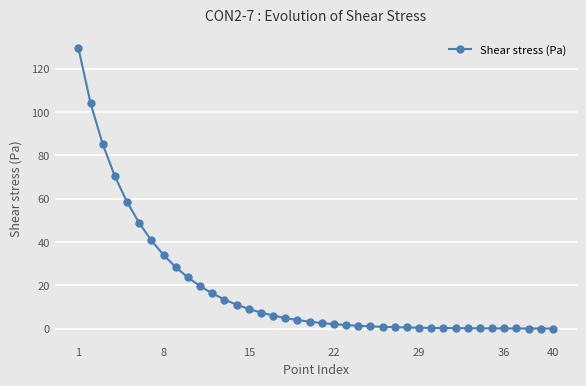

What is the average value?

18.3